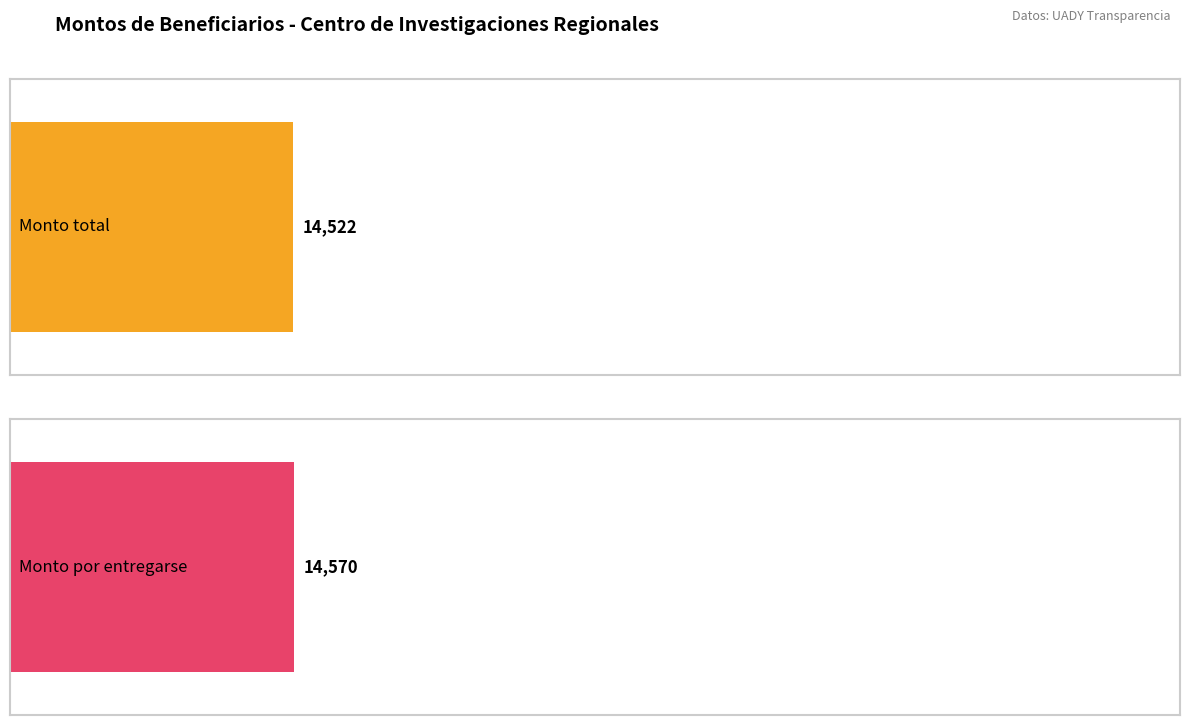

How many series are shown in this chart?

2